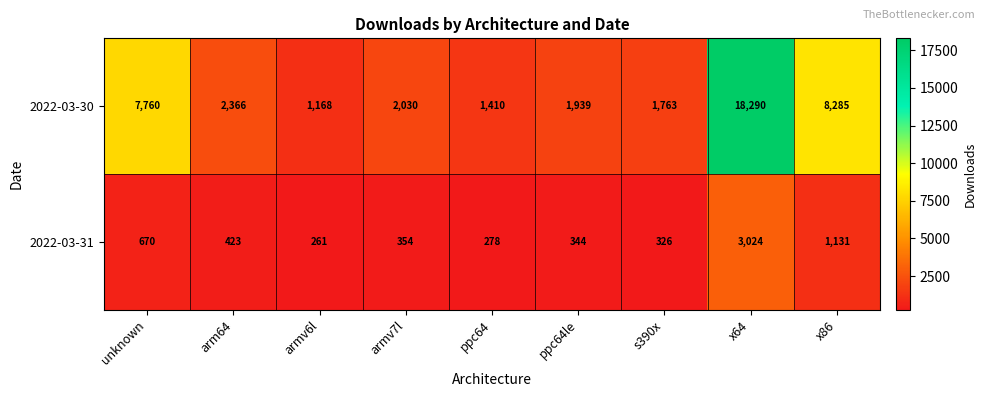

At which label is 2022-03-30 closest to 9729?

x86